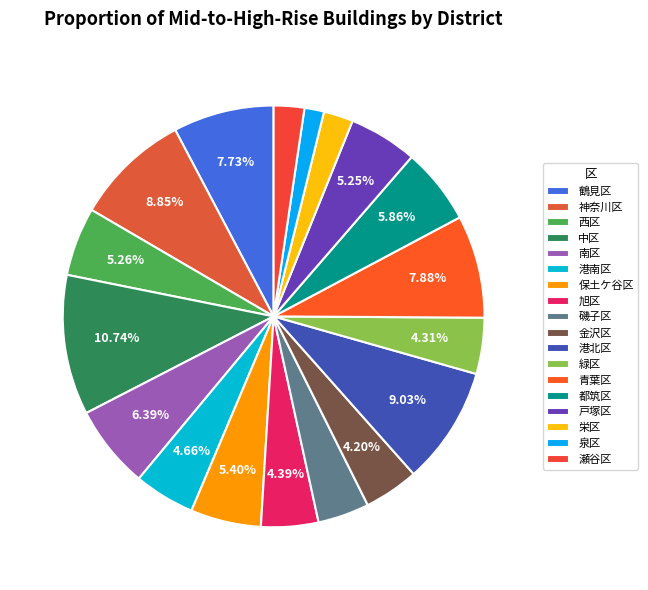

How much of the chart is everything except 西区?

94.7%